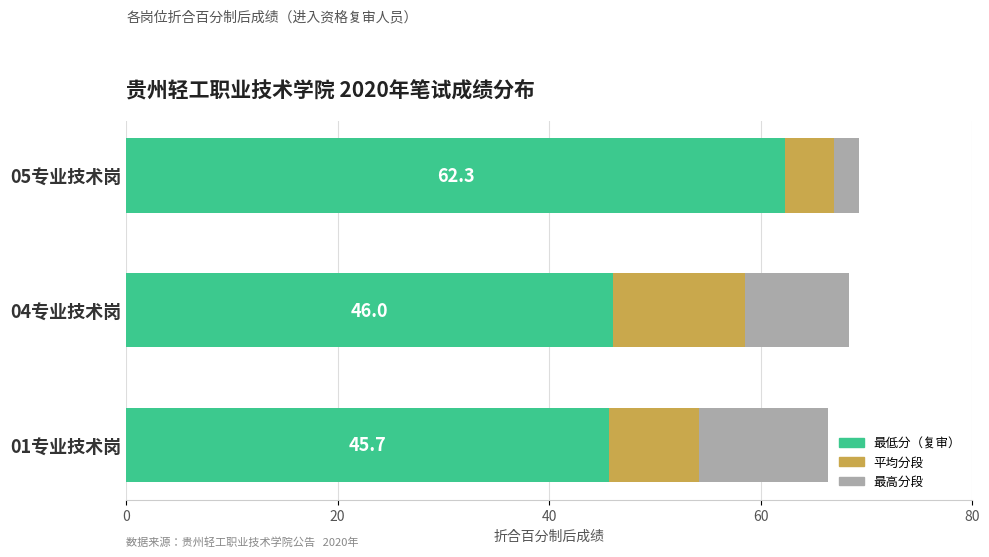

What is the total value across all series at 01专业技术岗?

66.3